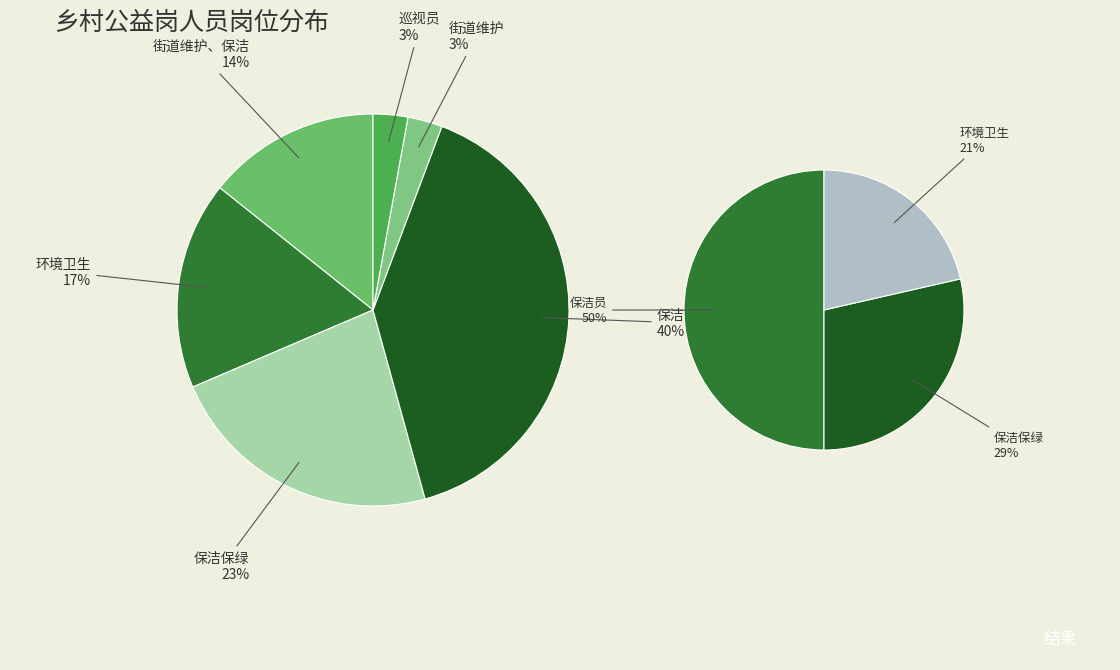

Is it true that 街道维护 is 15% of the pie?

False